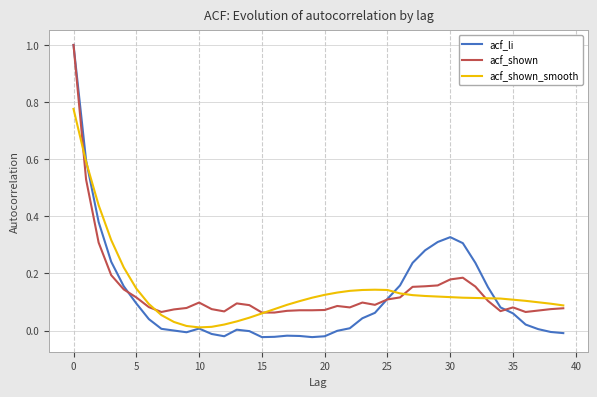

Which series has the widest spread of values?

acf_li